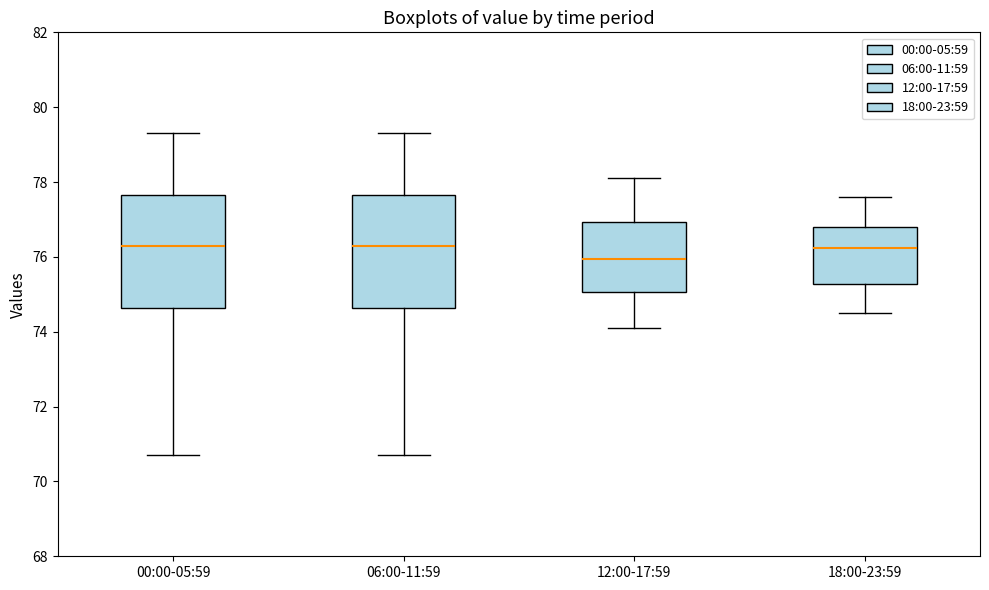

Reading left to right, transcribe this box plot: for each box, give where its median line is, the range the box spans, and where its two whiskers end, as read against the y-axis. The values are not printed on the chart, so give them approximately, as read against the axis.

00:00-05:59: median 76.4, box 74.6 to 77.6, whiskers 70.8 to 79.4
06:00-11:59: median 76.4, box 74.6 to 77.6, whiskers 70.8 to 79.4
12:00-17:59: median 76.0, box 75.0 to 77.0, whiskers 74.2 to 78.2
18:00-23:59: median 76.2, box 75.2 to 76.8, whiskers 74.6 to 77.6